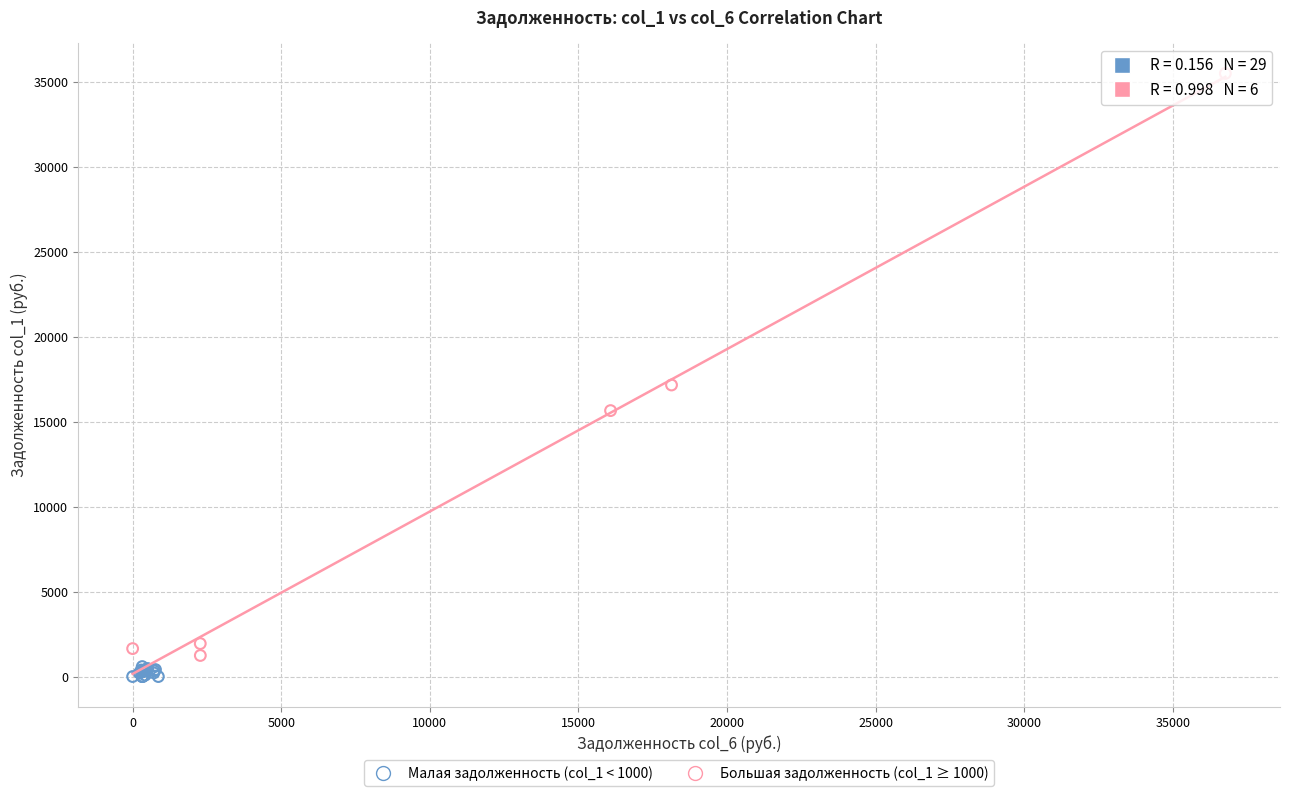

Which series has the largest Y range (max minus min)?

Большая задолженность (col_1 ≥ 1000)